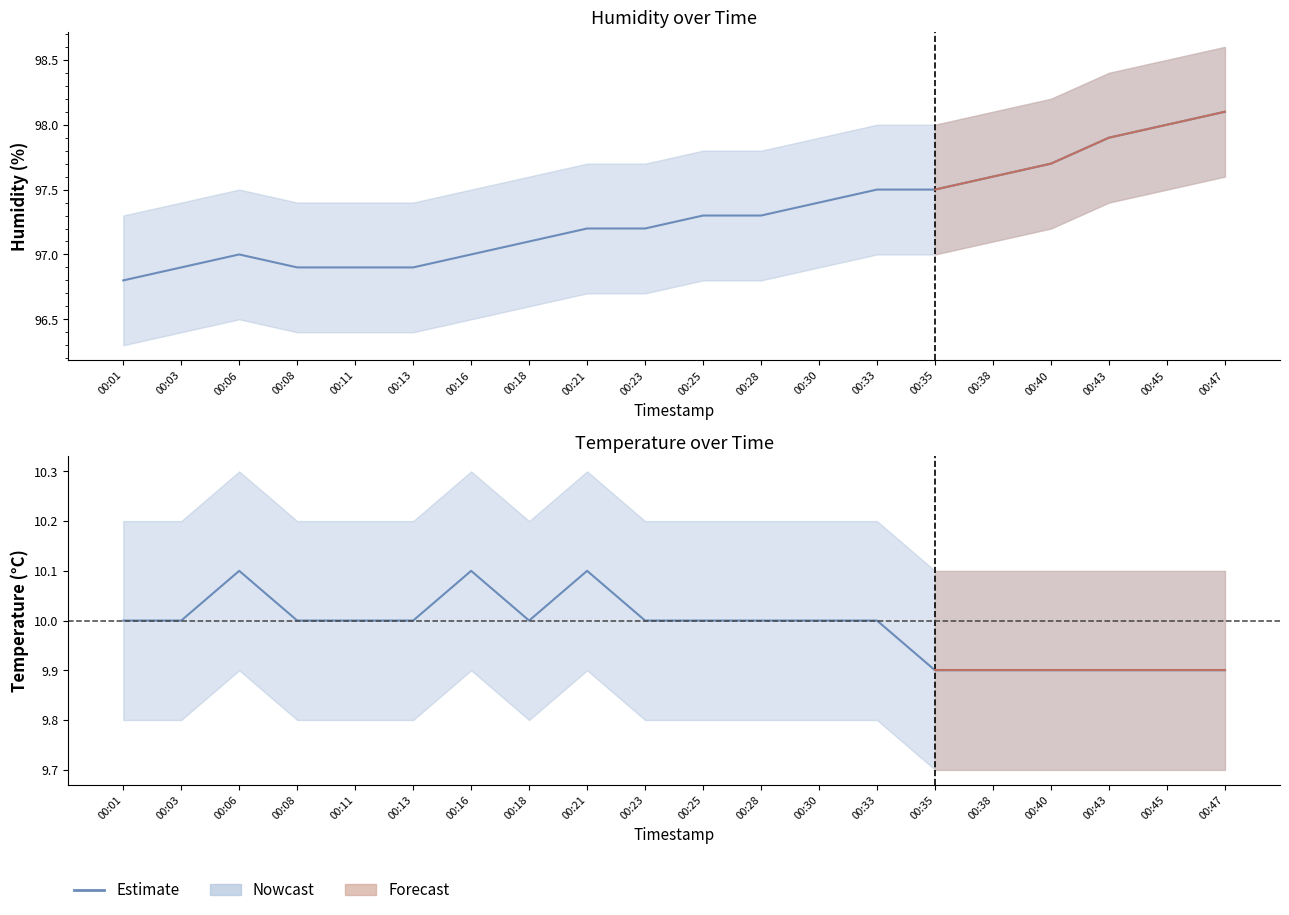

Is it true that temperature equals 4.3 at 00:35?

False